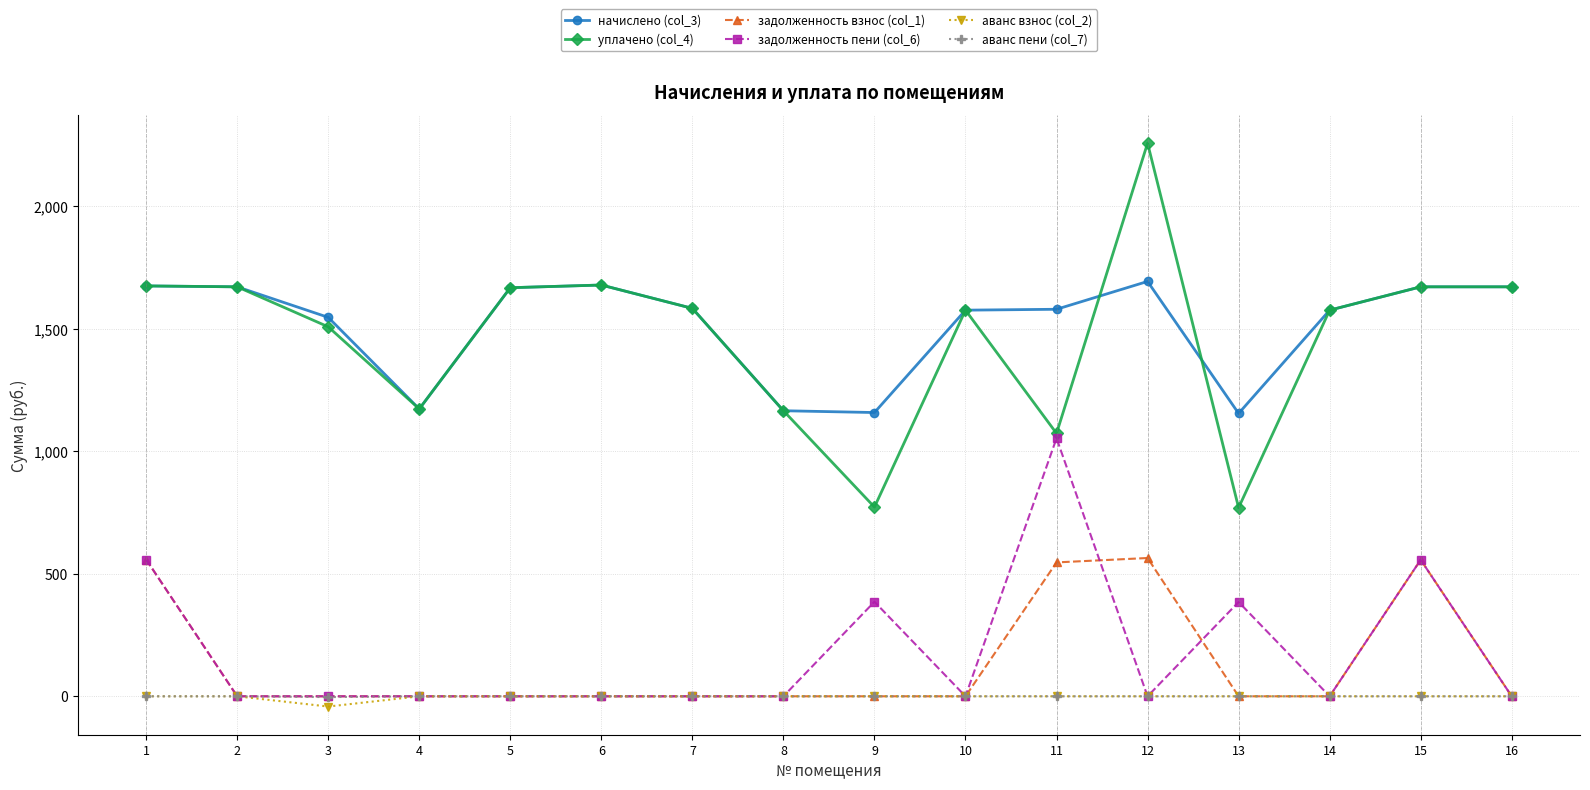

The value of задолженность взнос (col_1) at 13 is -201.2. True or false?

False